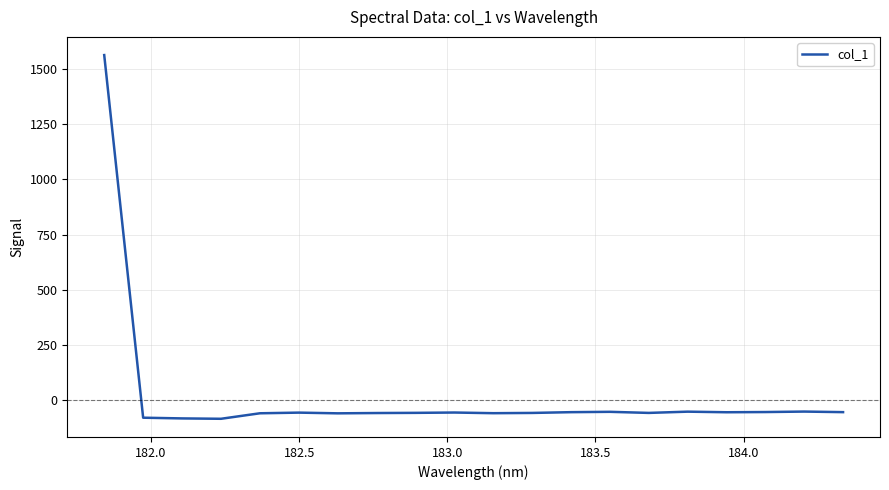

What is the maximum value shown in the chart?

1565.5